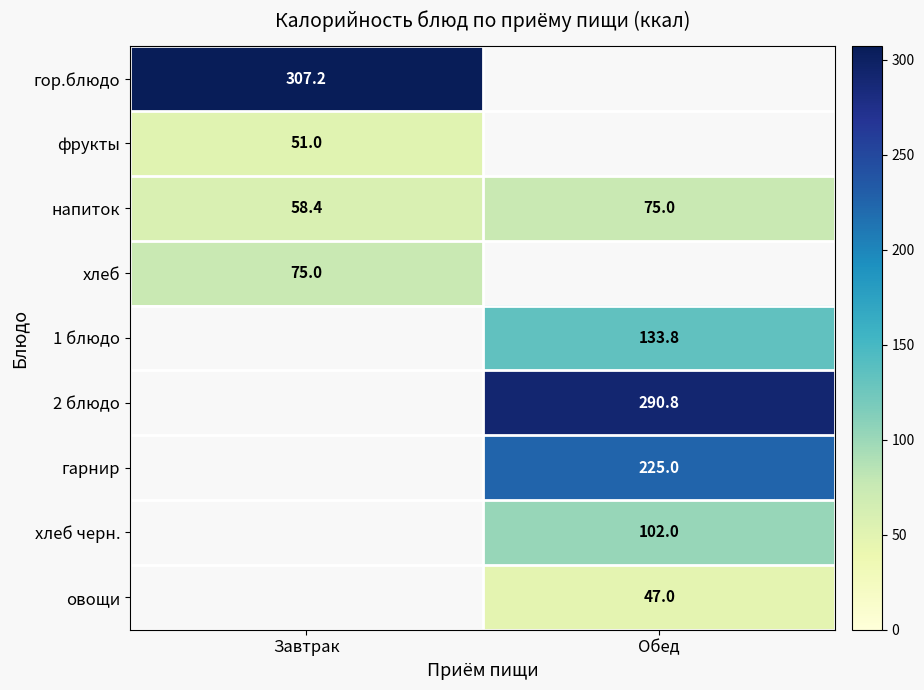

What is the approximate value of напиток at Завтрак?

58.4